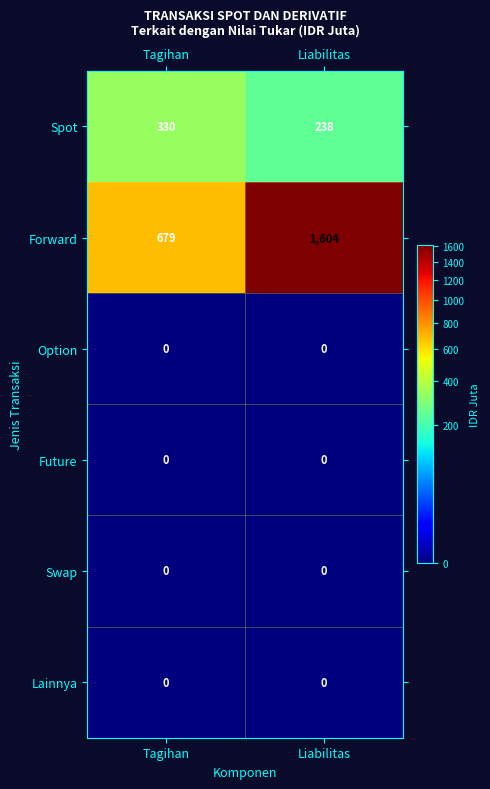

At how many categories does at least one series exceed 450?

2